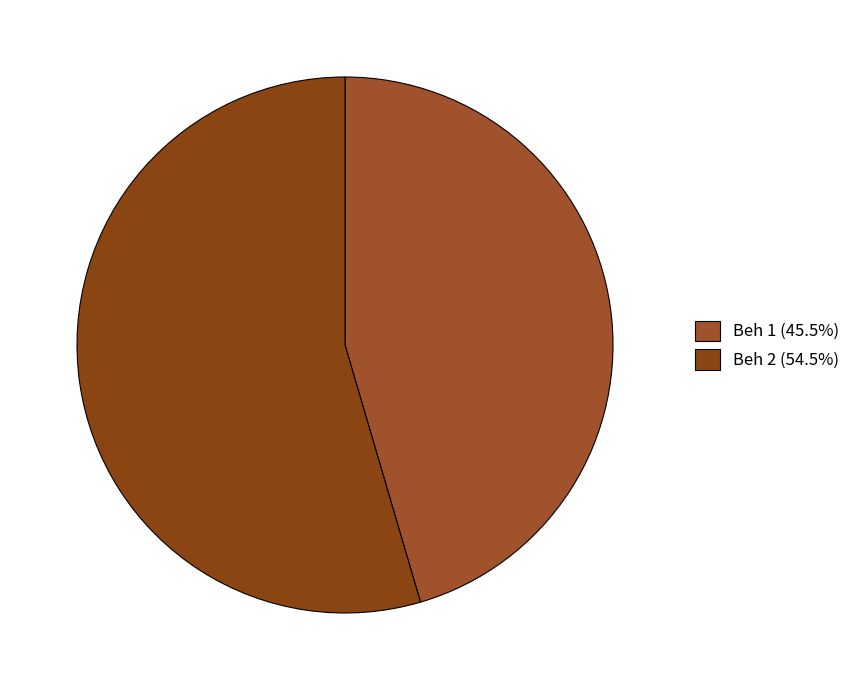

Which category has the smallest portion of the pie?

Beh 1